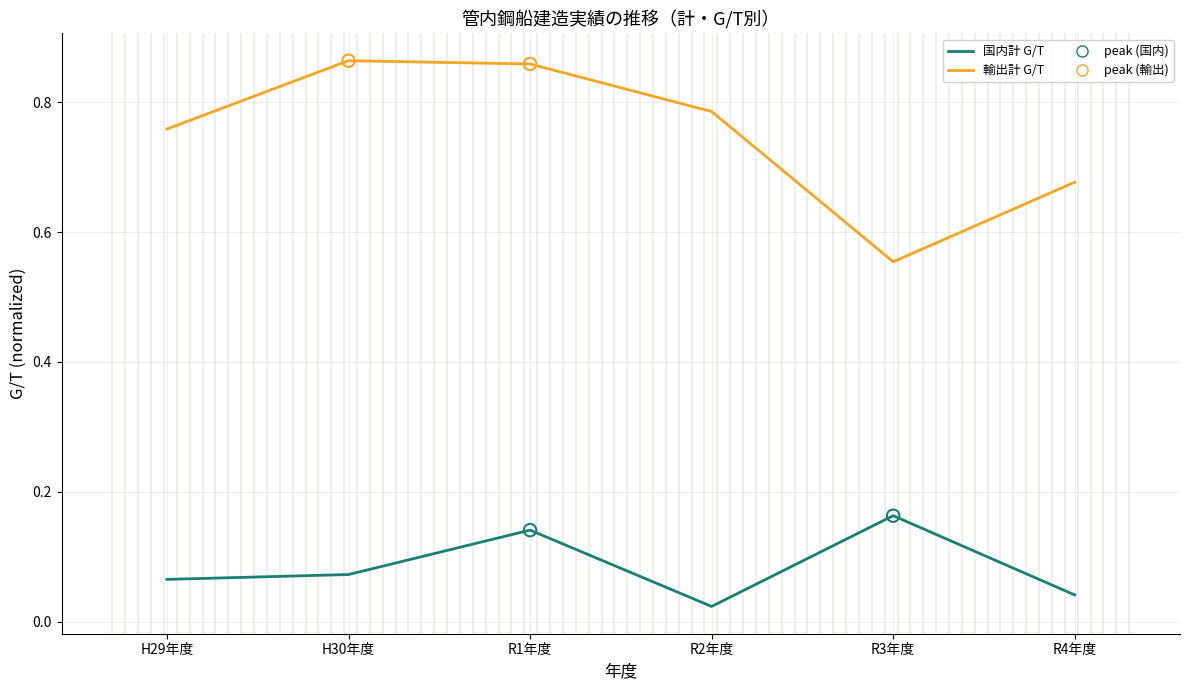

What is the spread (max minus min) of values at R3年度?

0.4